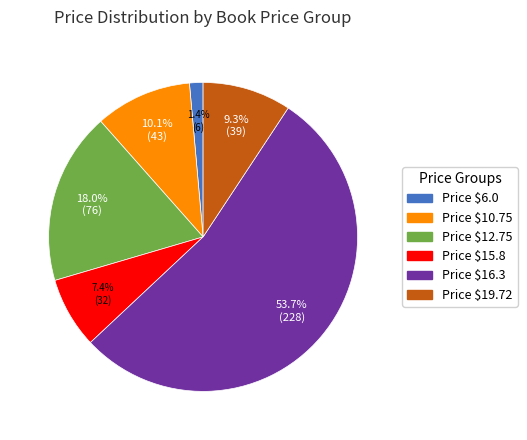

Is there any slice that represents more than half of the pie?

Yes